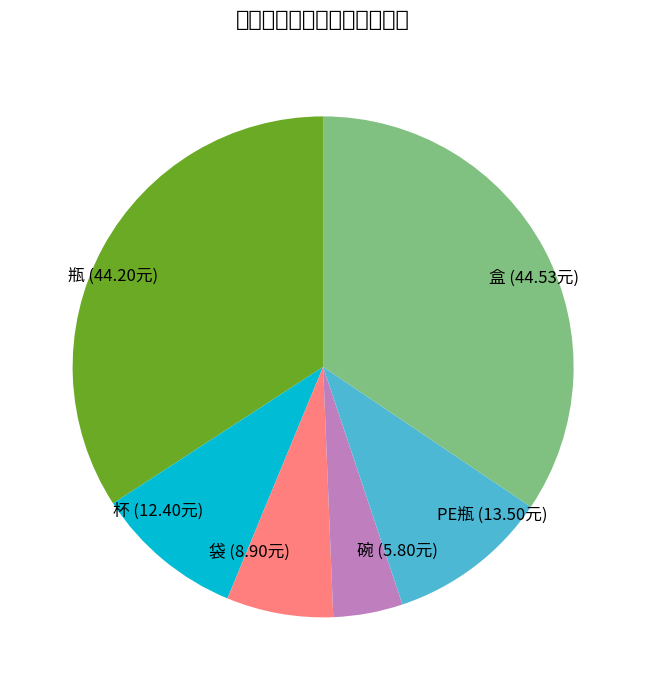

The 袋 (8.90元) slice represents 1% of the pie. True or false?

False